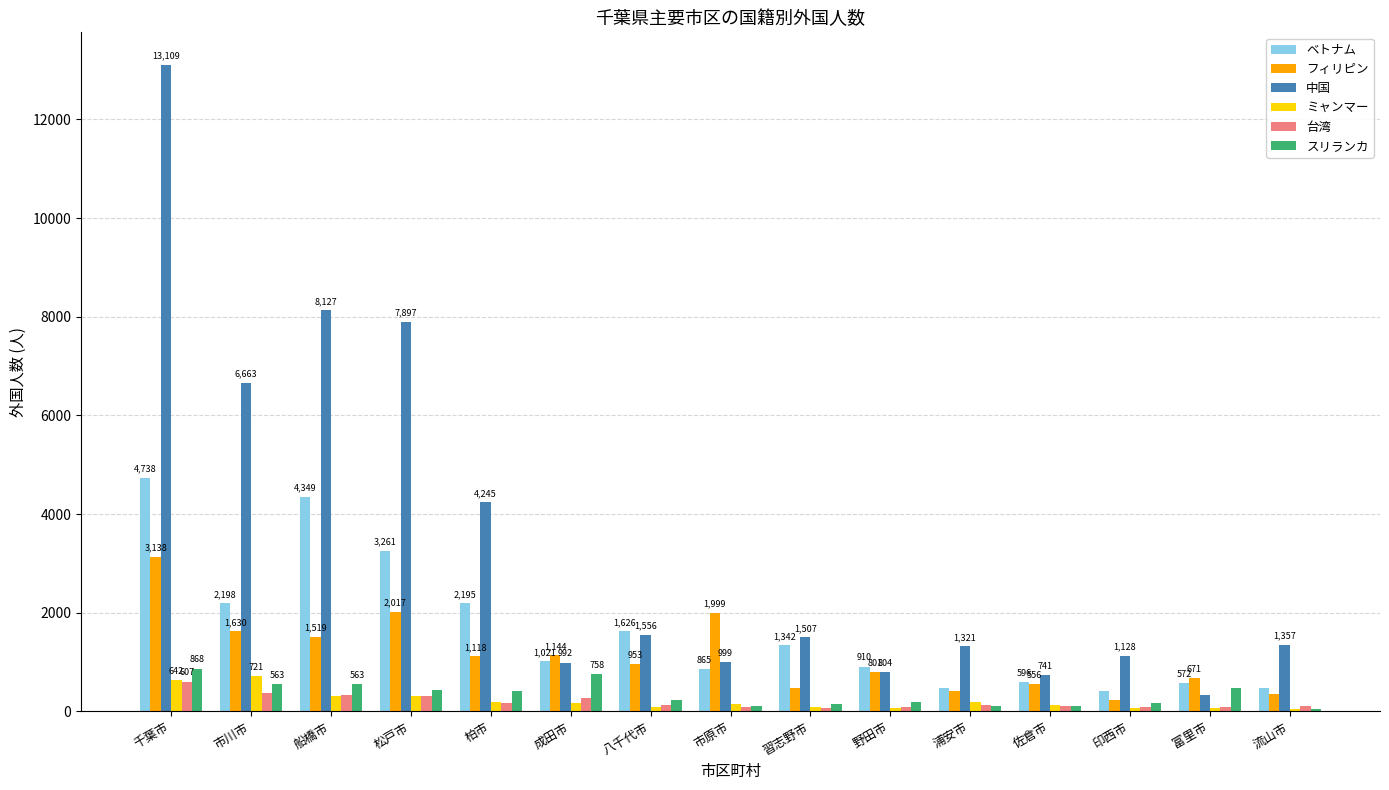

At which category does the chart reach its peak across all series?

千葉市